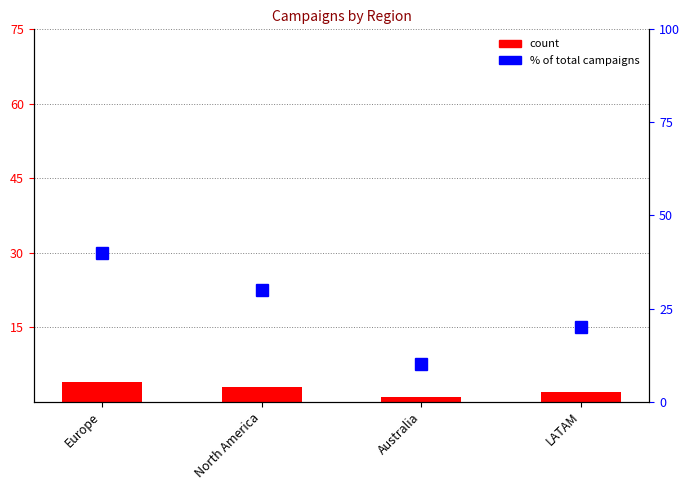

What is the sum of the % of total values at Australia and LATAM?

30